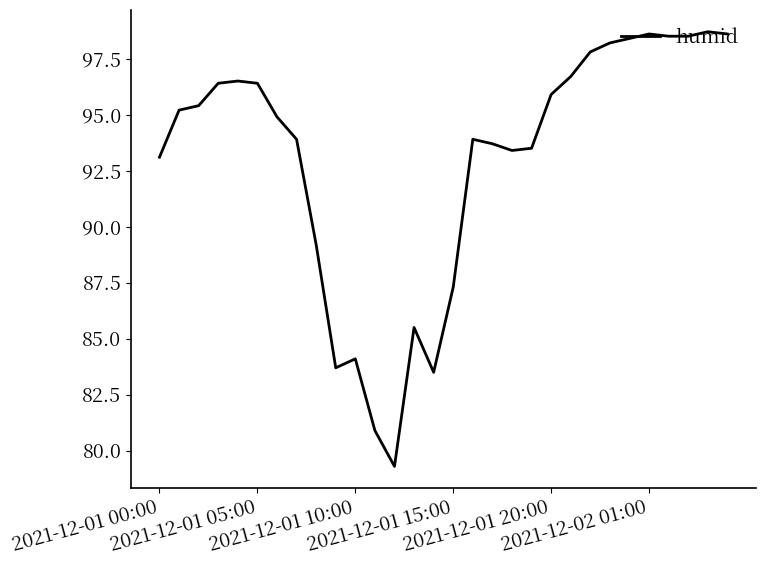

How many lines are shown in the chart?

1